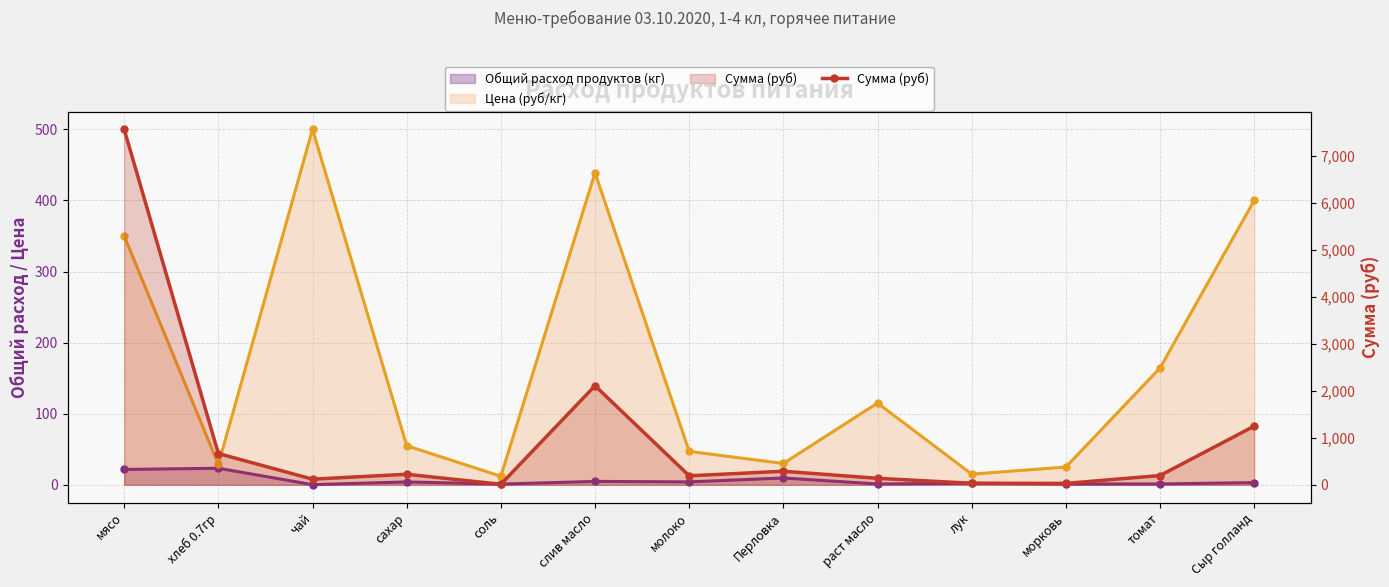

Reading left to right, what are all the values shown in this chart?

7560.0	665.1	120.0	224.4	11.5	2106.7	191.8	288.0	138.0	32.4	30.0	197.1	1248.0